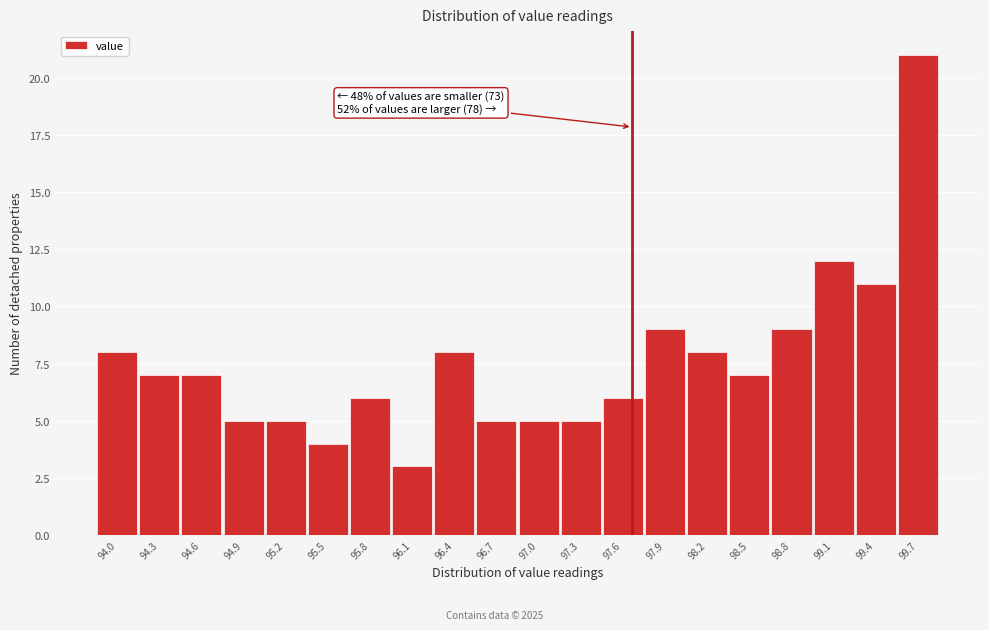

Reading left to right, list all the values displayed in this chart.

94.0=8	94.3=7	94.6=7	94.9=5	95.2=5	95.5=4	95.8=6	96.1=3	96.4=8	96.7=5	97.0=5	97.3=5	97.6=6	97.9=9	98.2=8	98.5=7	98.8=9	99.1=12	99.4=11	99.7=21